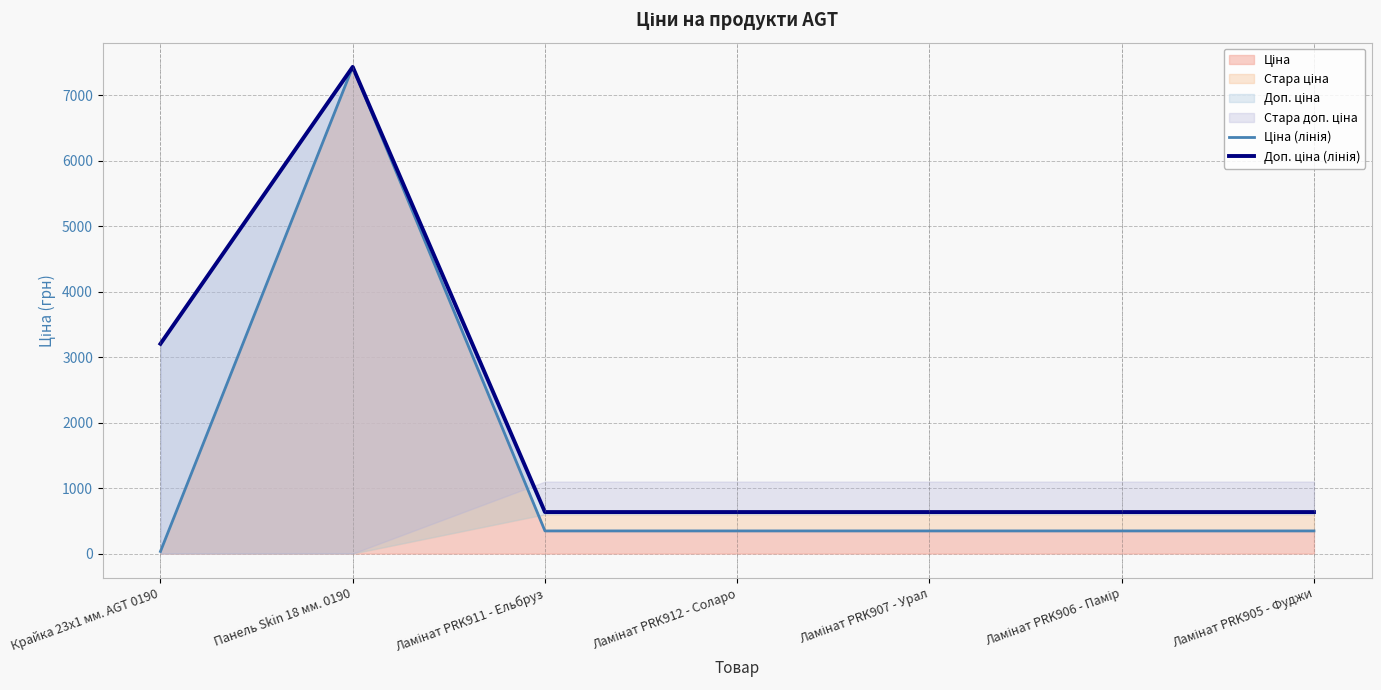

What is the minimum value for Ціна (лінія)?

32.0